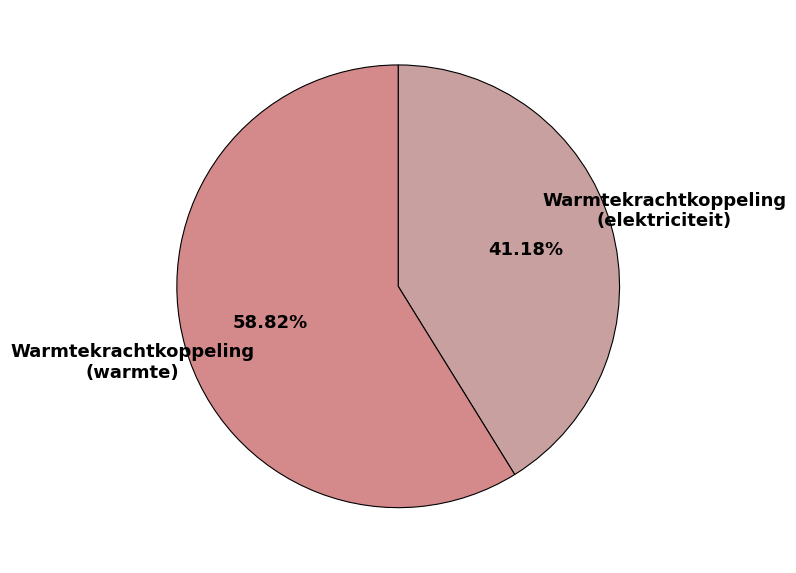

Is it true that Warmtekrachtkoppeling (warmte) is 69% of the pie?

False